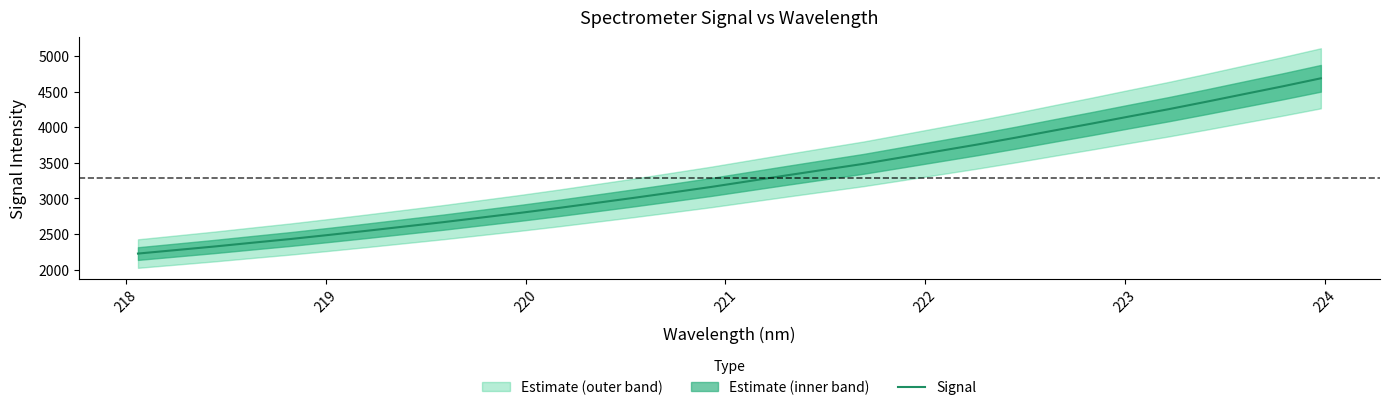

Reading right to left, what are all the values shown in this chart?

4687.8	4575.0	4467.3	4358.8	4253.2	4154.0	4052.6	3954.4	3854.4	3758.5	3667.6	3576.3	3485.8	3405.6	3325.0	3243.1	3160.8	3084.7	3009.5	2937.3	2865.4	2797.1	2732.3	2667.5	2606.9	2546.4	2487.8	2430.7	2378.4	2325.0	2275.3	2225.8